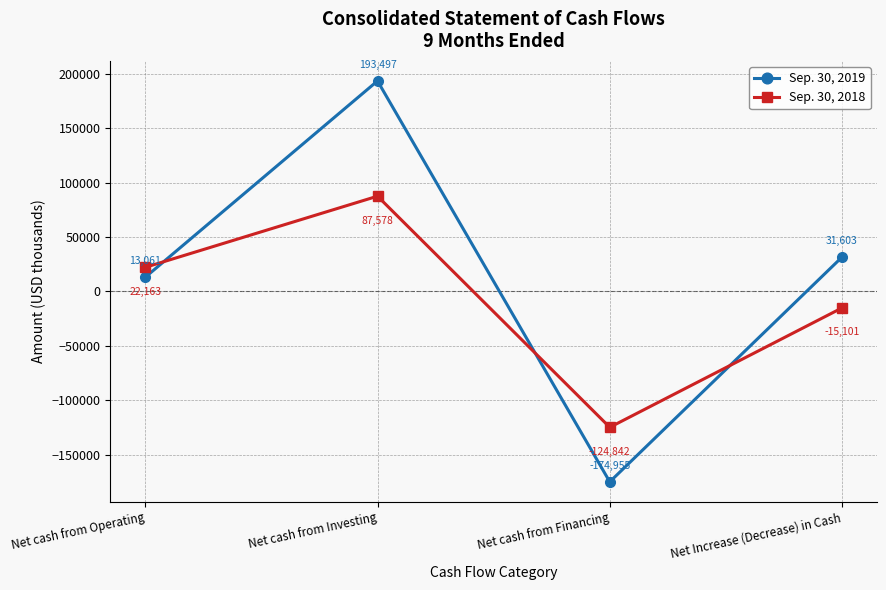

Which series has the widest spread of values?

Sep. 30, 2019